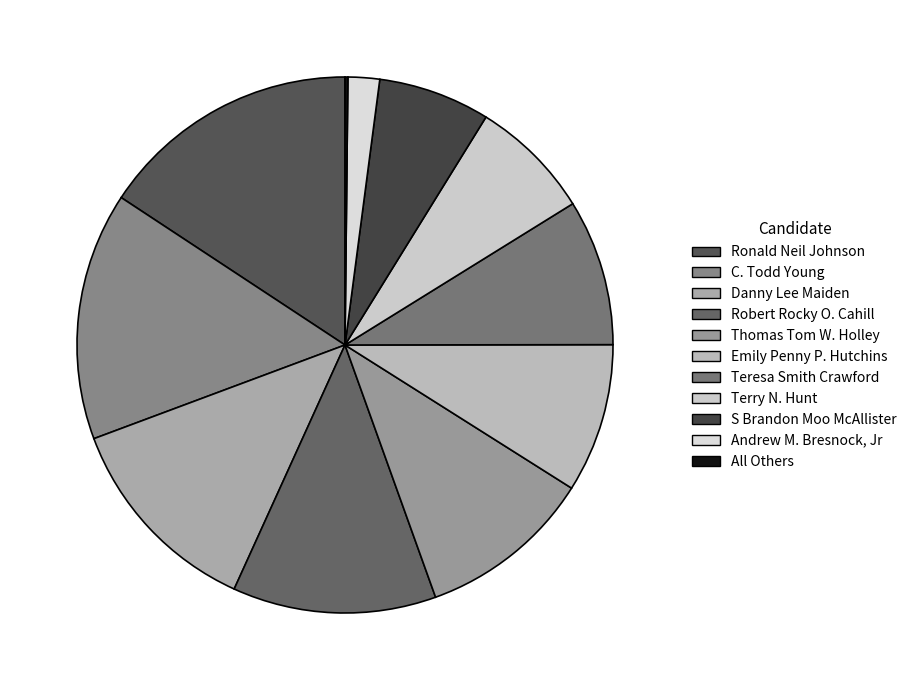

How many segments does this pie chart have?

11